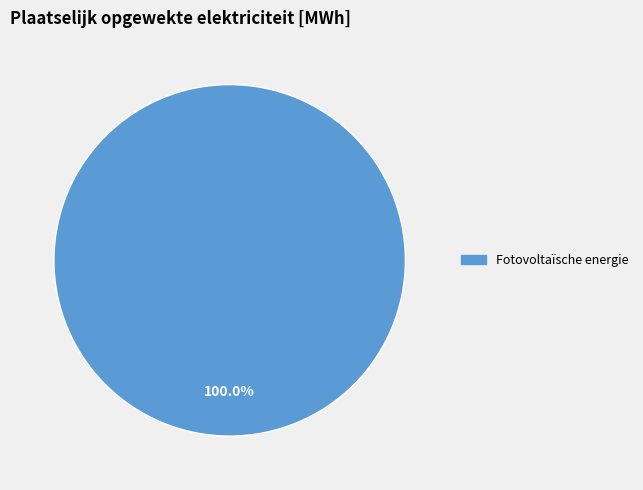

Is there a majority slice in this chart?

Yes